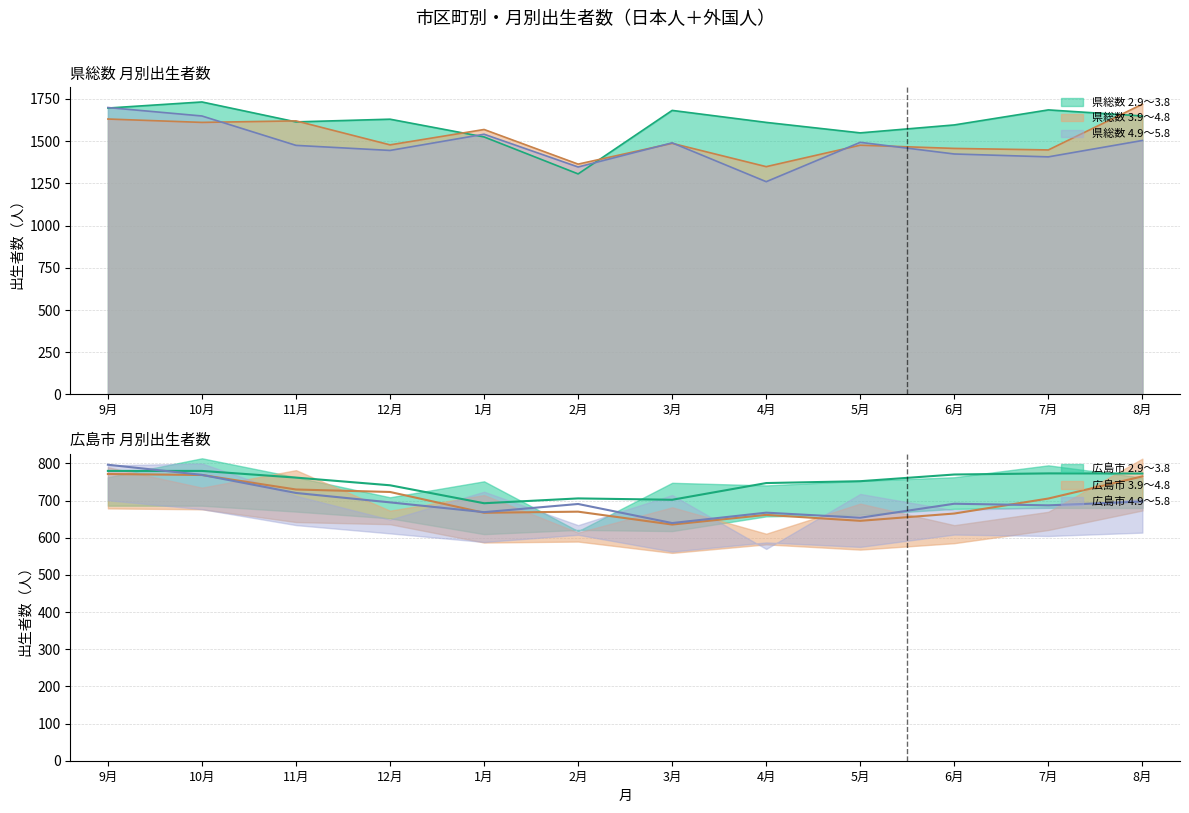

Between 2月 and 8月, which series saw the biggest shift?

県総数 3.9～4.8